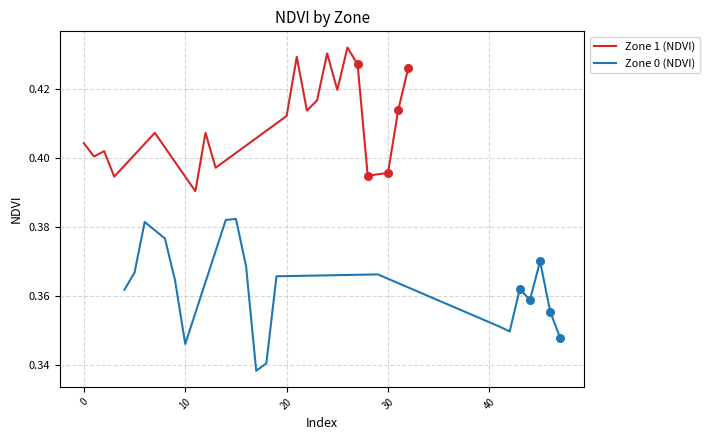

Which series contains the lowest Y value?

Zone 0 (NDVI)